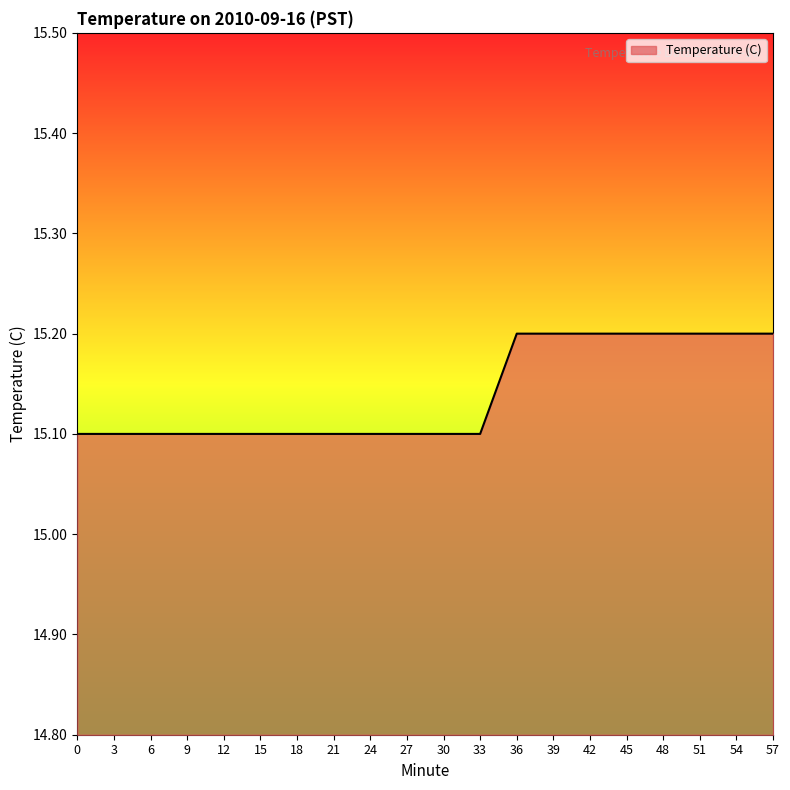

Is it true that the value at 0 is 25.5?

False